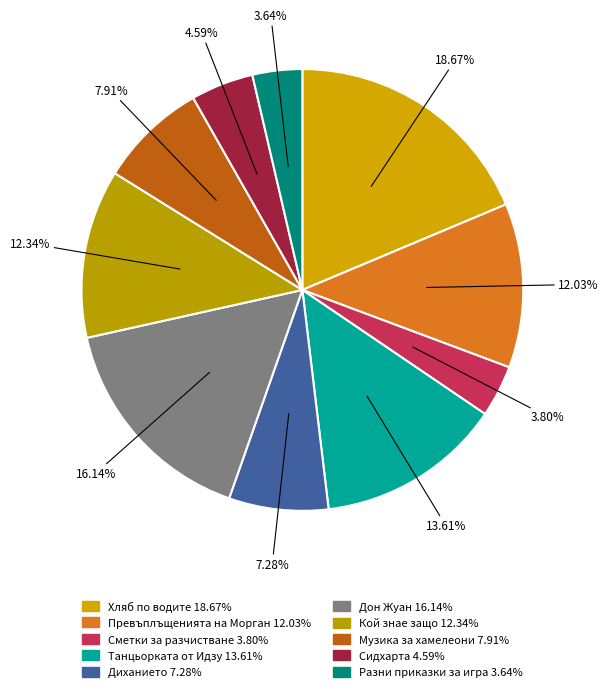

Which has a higher value, Кой знае защо or Хляб по водите?

Хляб по водите